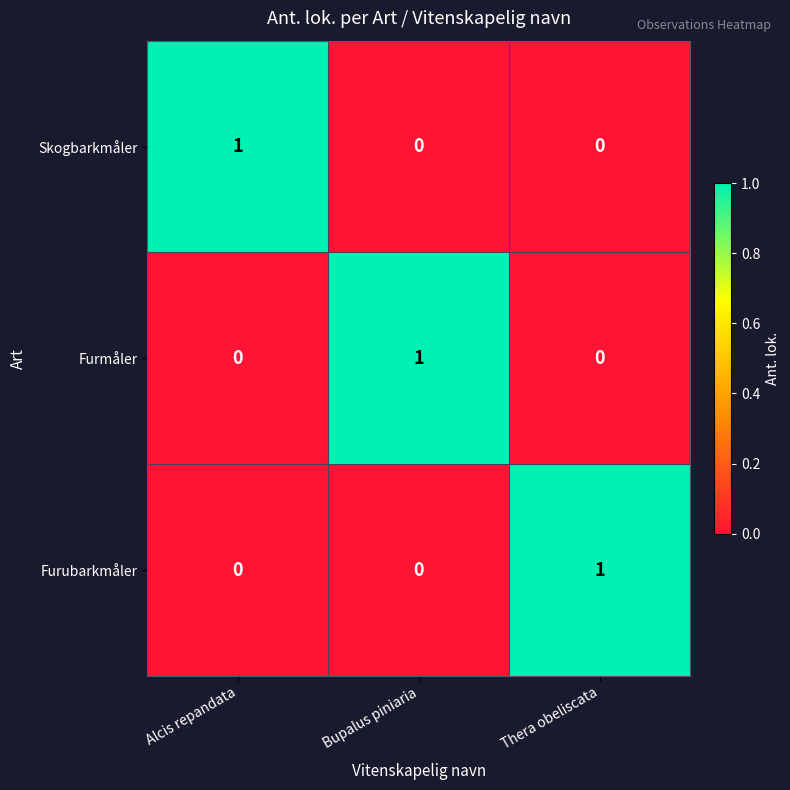

Count the Skogbarkmåler values in the range 0 to 1.

3